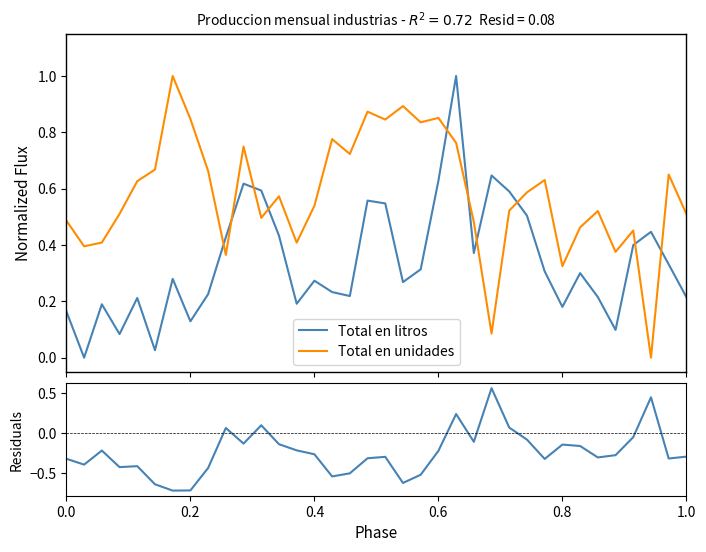

How many values in the Total en unidades series exceed 0?

35